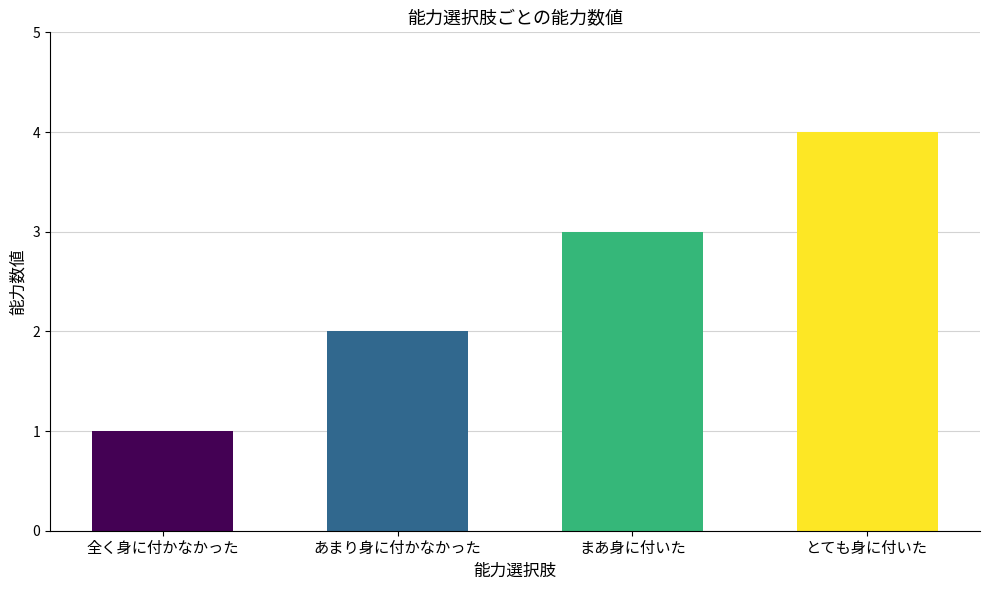

What is the minimum value shown in the chart?

1